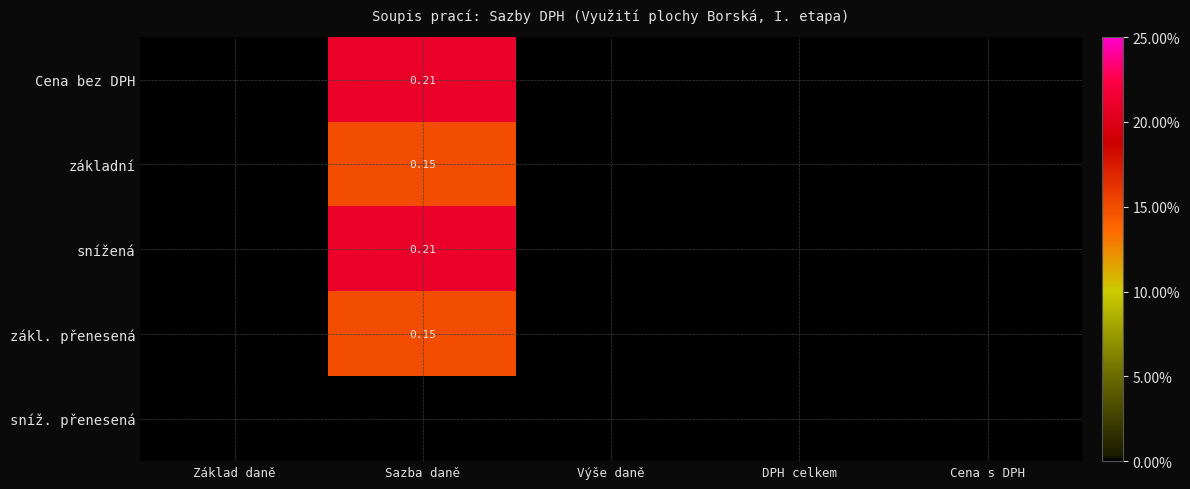

At which category is the sum across all series the highest?

Sazba daně